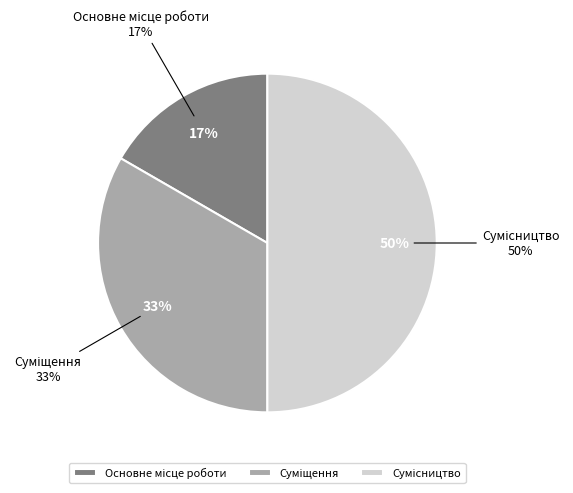

To the nearest percent, what is the difference between the Суміщення and Сумісництво slice percentages?

17%